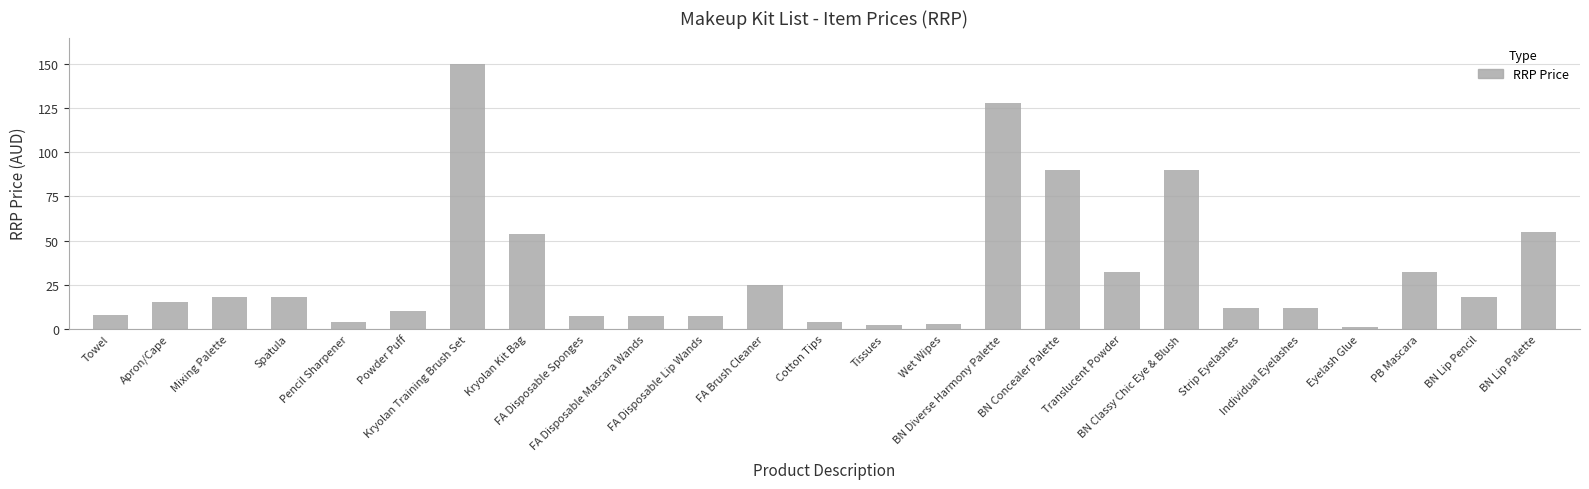

What is the label of the 21st bar from the left?

Individual Eyelashes